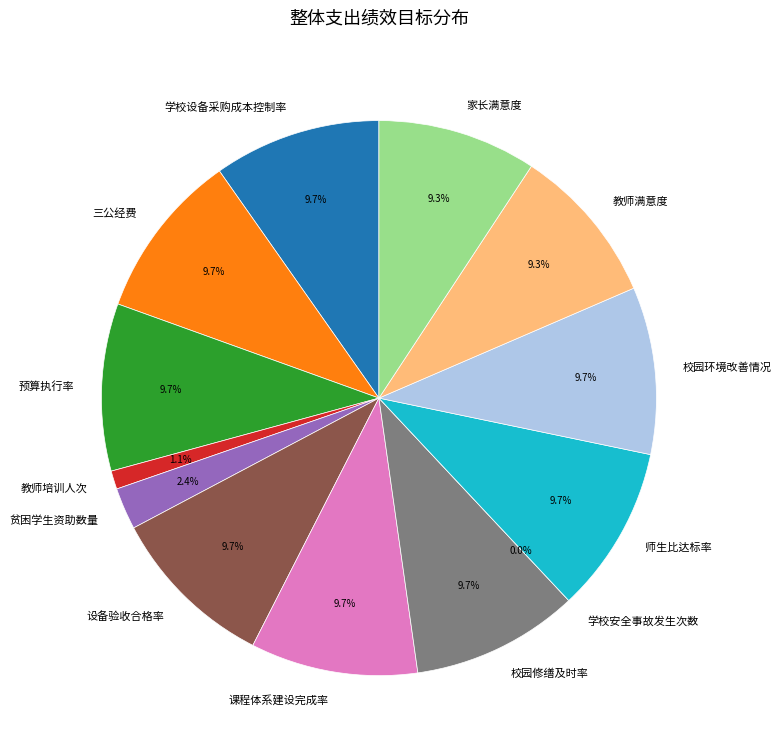

How many slices are in this pie chart?

13